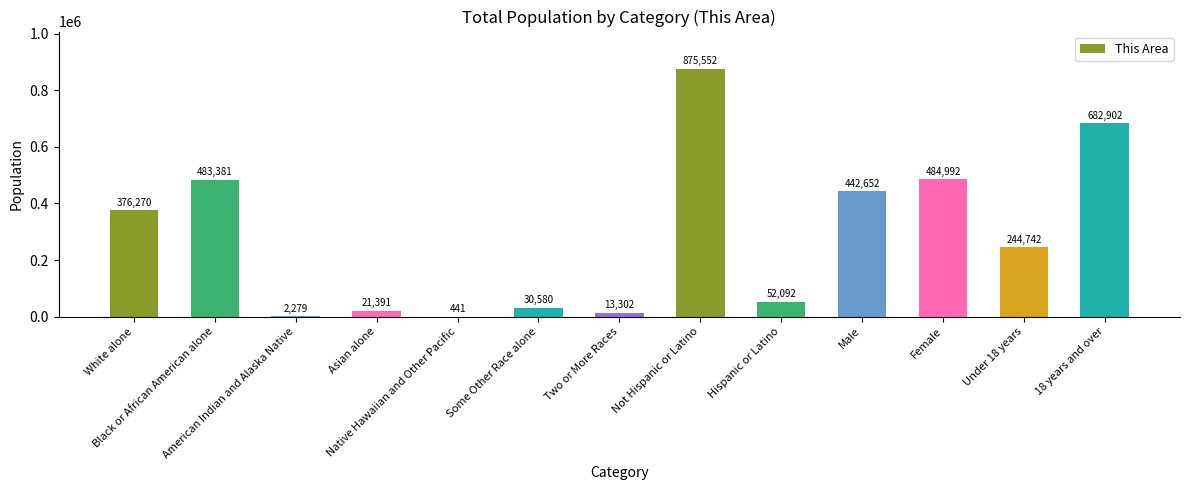

What is the maximum value shown in the chart?

875552